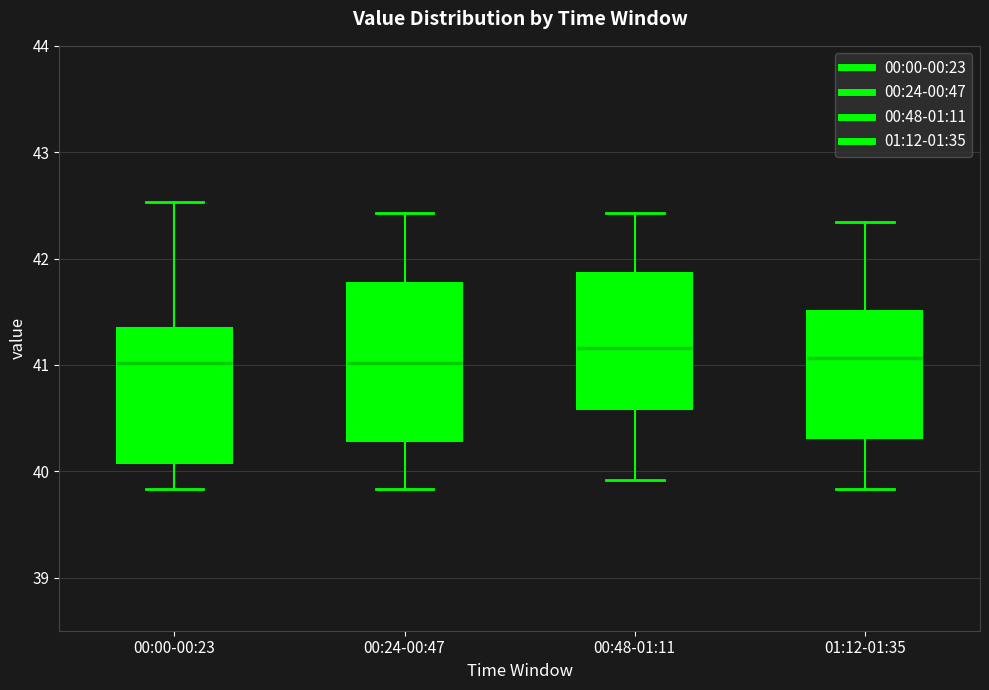

Where is the upper edge of the box for 01:12-01:35 on the y-axis? The values are not printed on the chart, so give them approximately, as read against the axis.

41.5